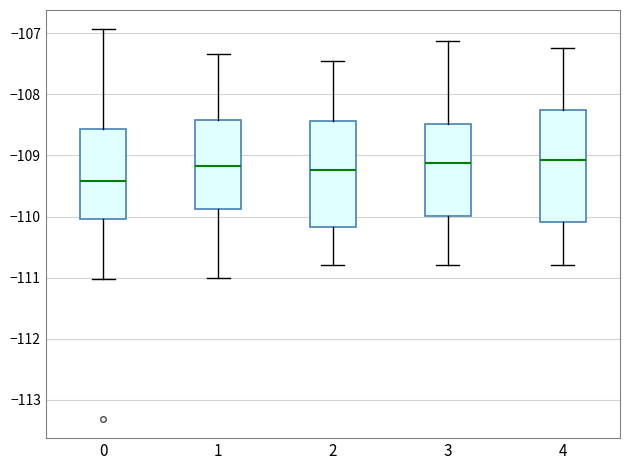

Where is the upper edge of the box at x = 1 on the y-axis? The values are not printed on the chart, so give them approximately, as read against the axis.

-108.4